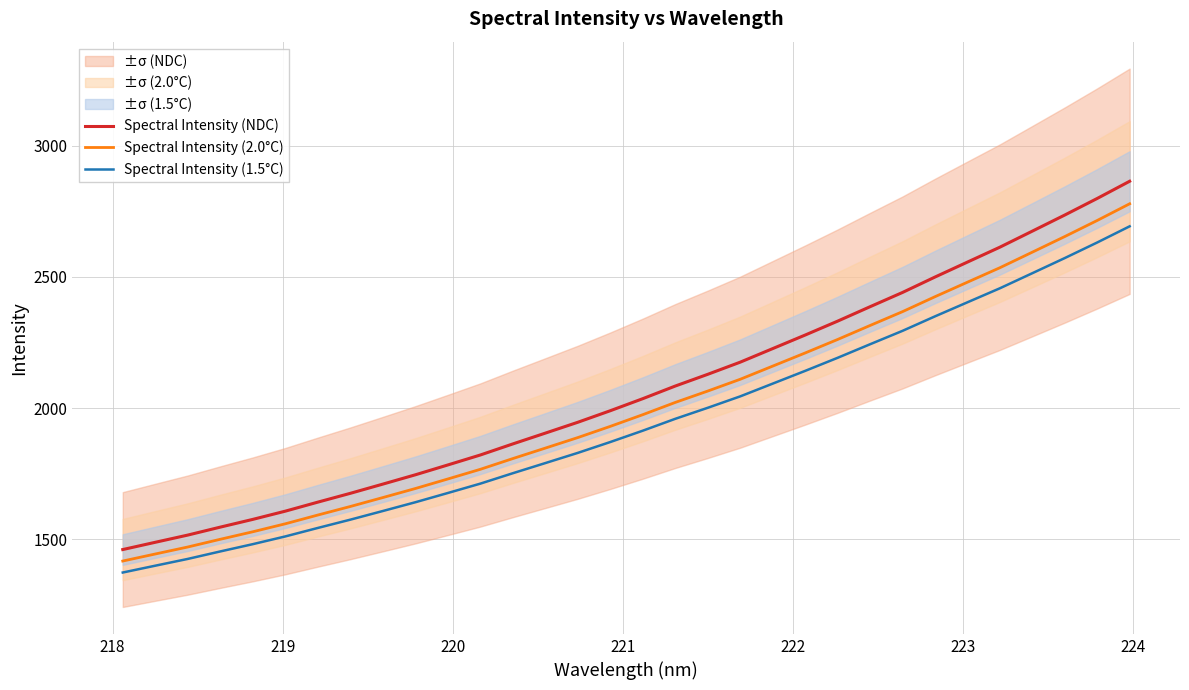

True or false: Spectral Intensity (1.5°C) and Spectral Intensity (NDC) intersect in this chart.

False